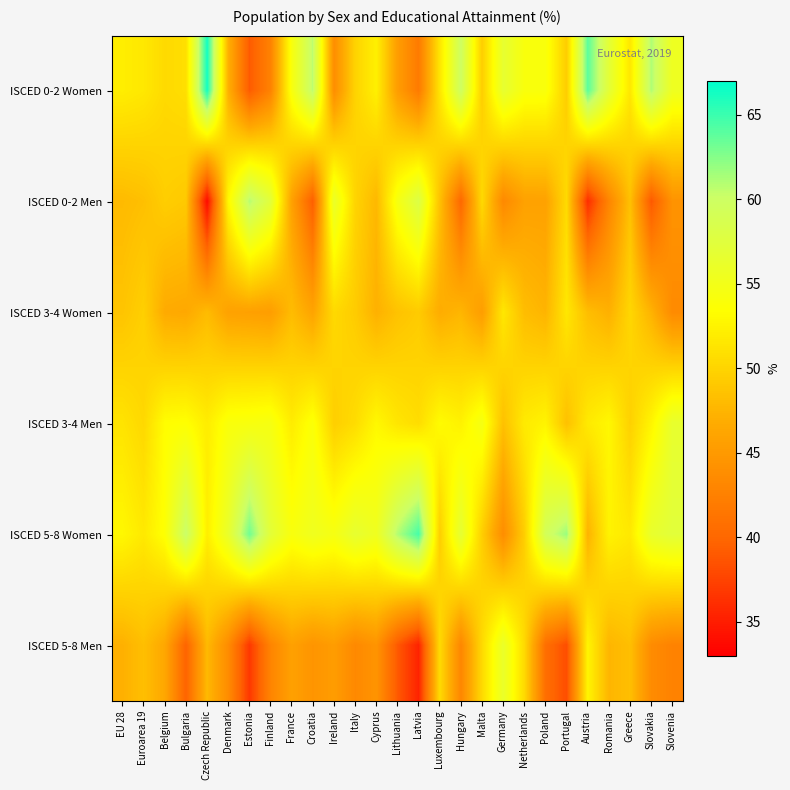

At how many categories does at least one series exceed 62?

4